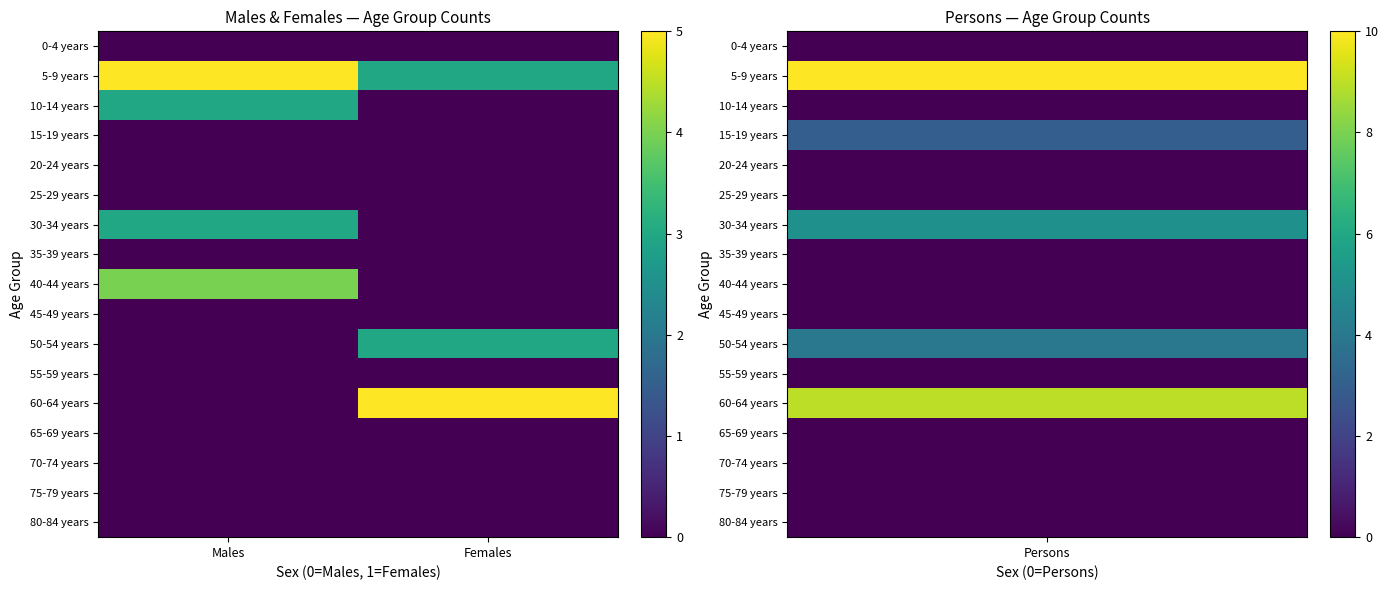

Count the number of data series in this chart.

17